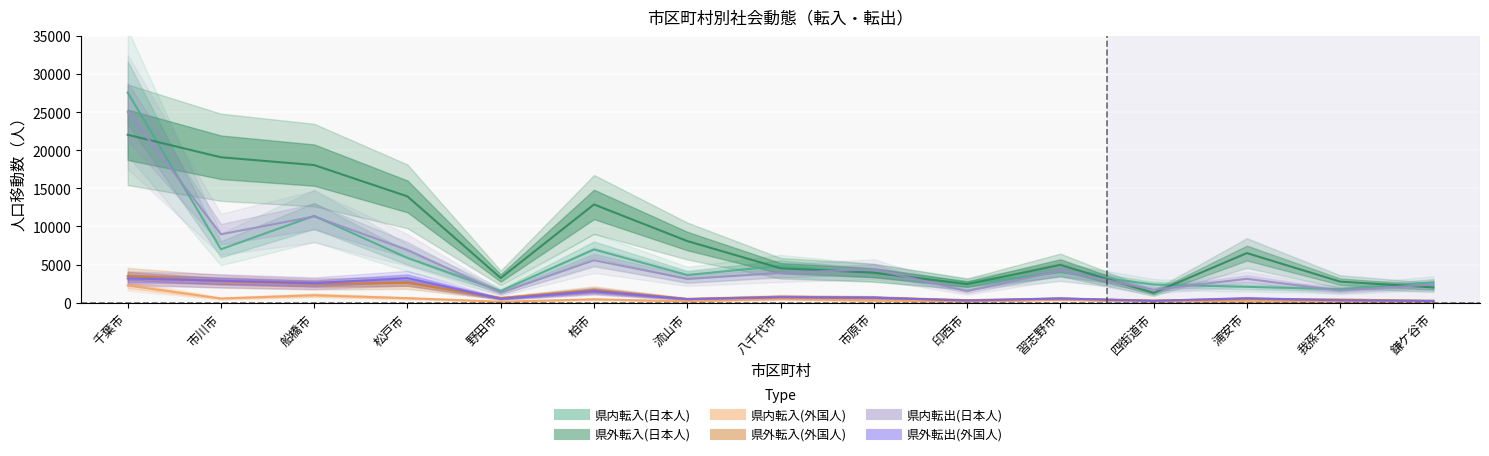

Which series has the largest range (max minus min)?

県内転入(日本人)